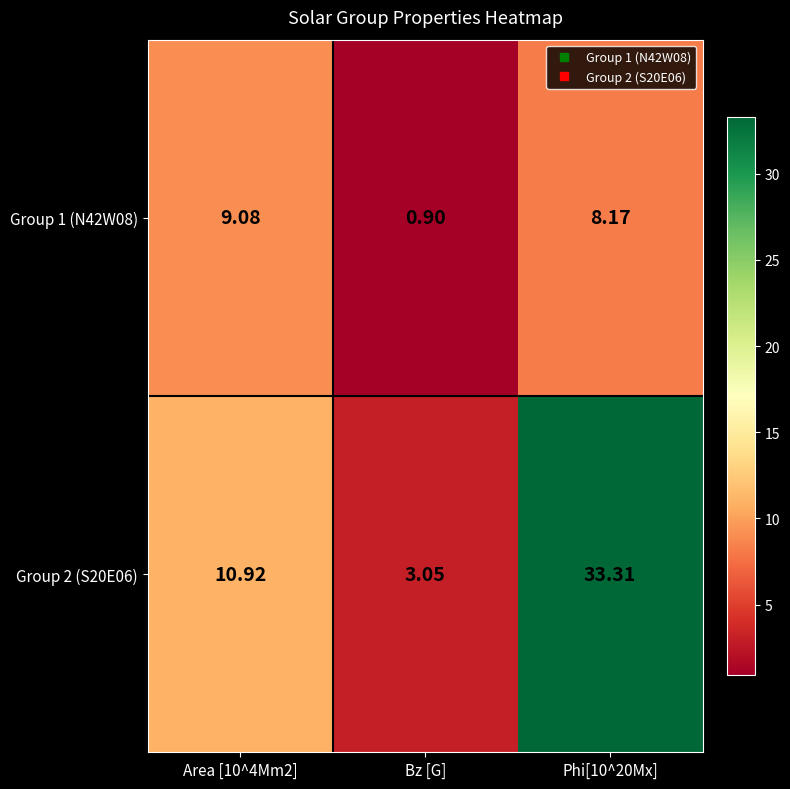

At Bz [G], list the series in order from smallest to largest.

Group 1 (N42W08), Group 2 (S20E06)